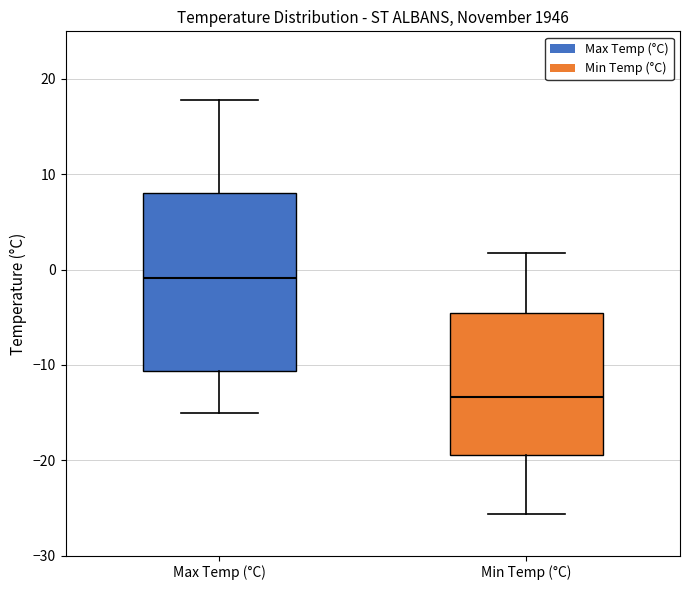

Reading left to right, transcribe this box plot: for each box, give where its median line is, the range the box spans, and where its two whiskers end, as read against the y-axis. The values are not printed on the chart, so give them approximately, as read against the axis.

Max Temp (°C): median -1, box -11 to 8, whiskers -15 to 18
Min Temp (°C): median -13, box -19 to -5, whiskers -26 to 2